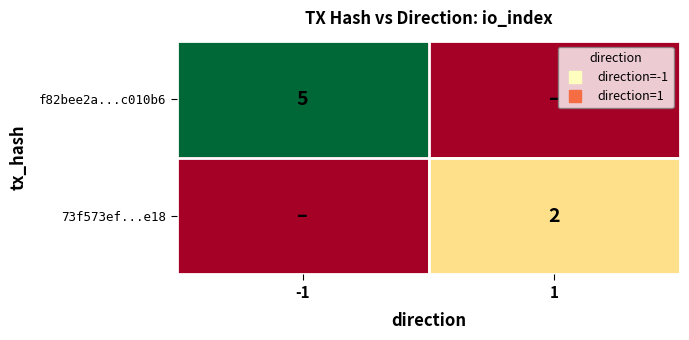

What is the maximum value for f82bee2a...c010b6?

5